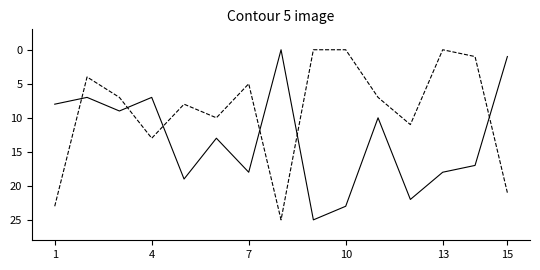

What is the greatest value displayed?

25